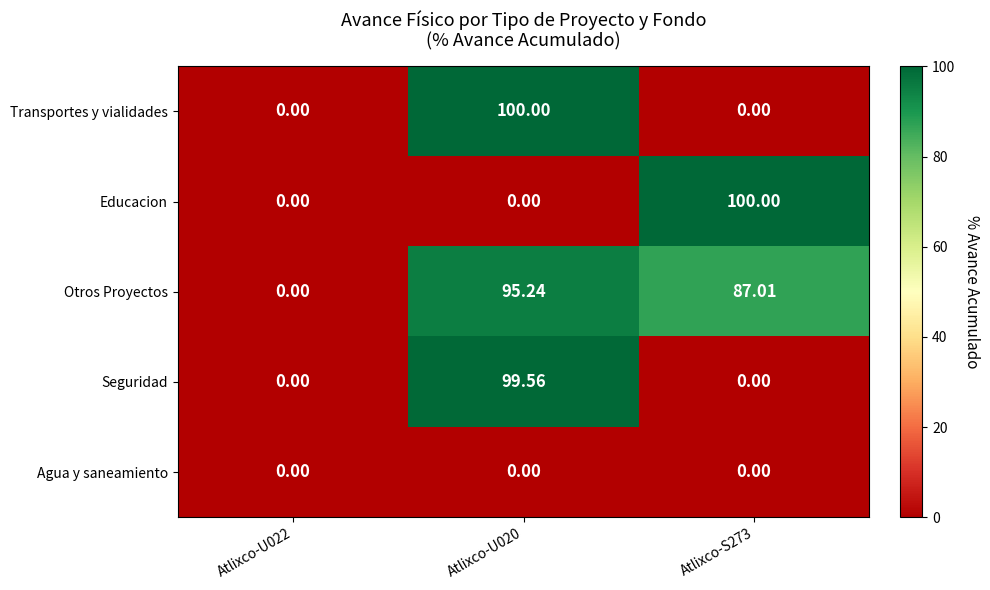

Which series has the largest total across all categories?

Otros Proyectos